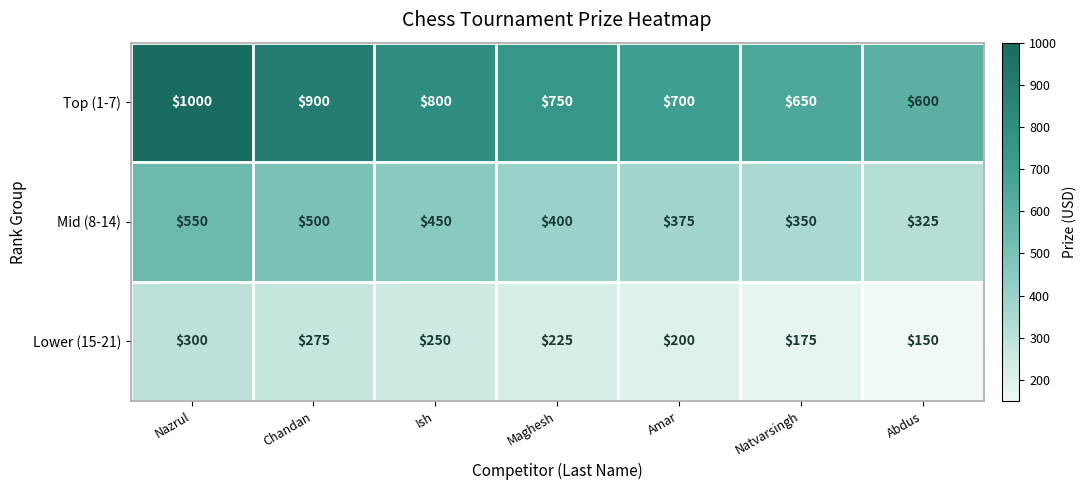

At Chandan, list the series in order from smallest to largest.

Lower (15-21), Mid (8-14), Top (1-7)